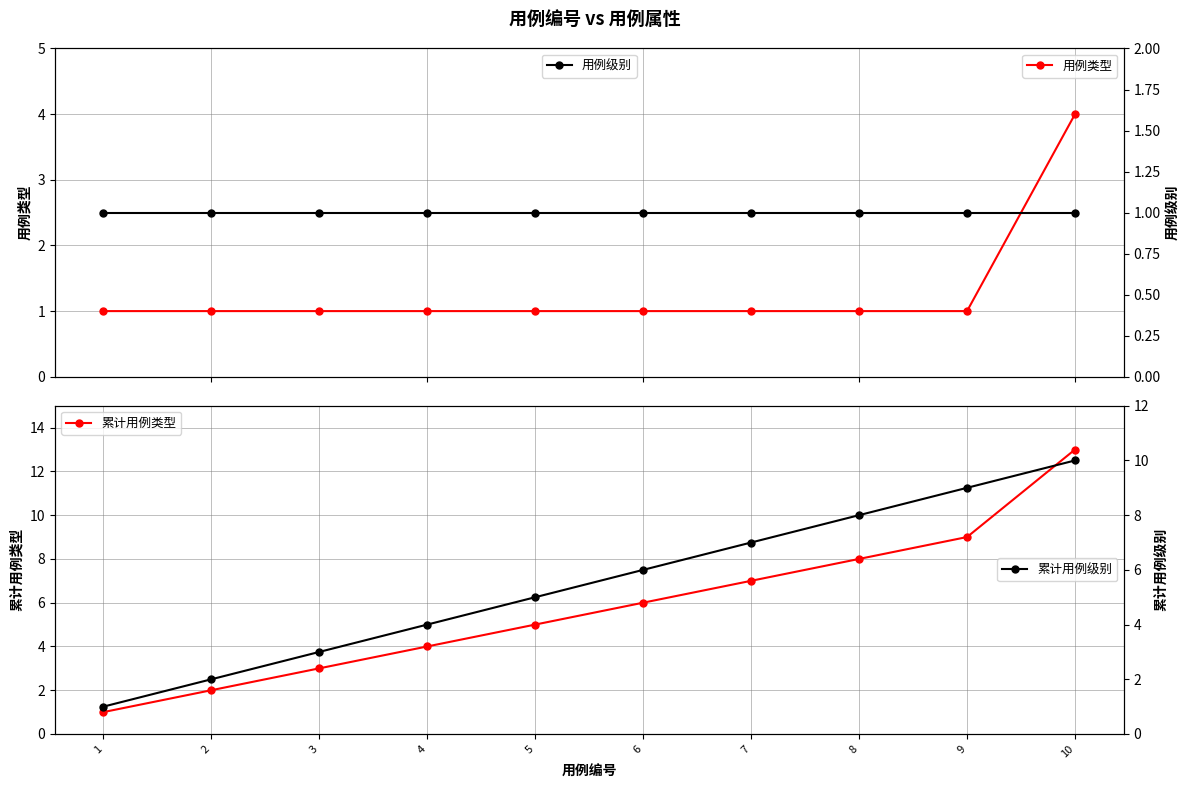

At how many categories does at least one series exceed 5?

5